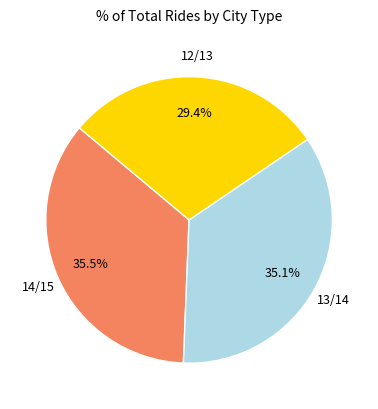

Does any single category account for the majority?

No